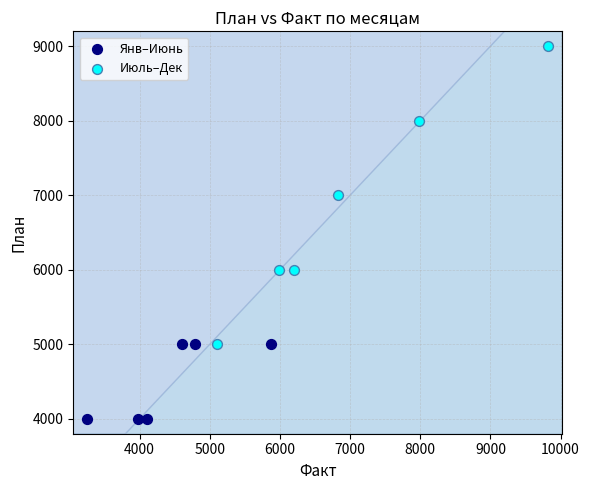

Which series contains the lowest Y value?

Янв–Июнь